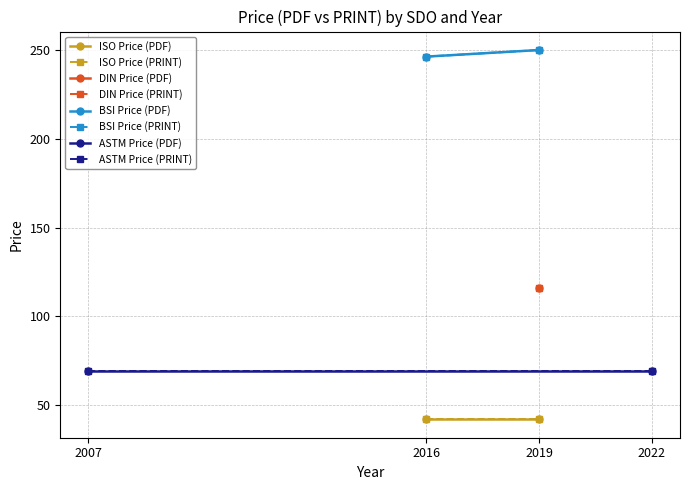

What is the lowest value of the ASTM Price (PDF) series?

69.0